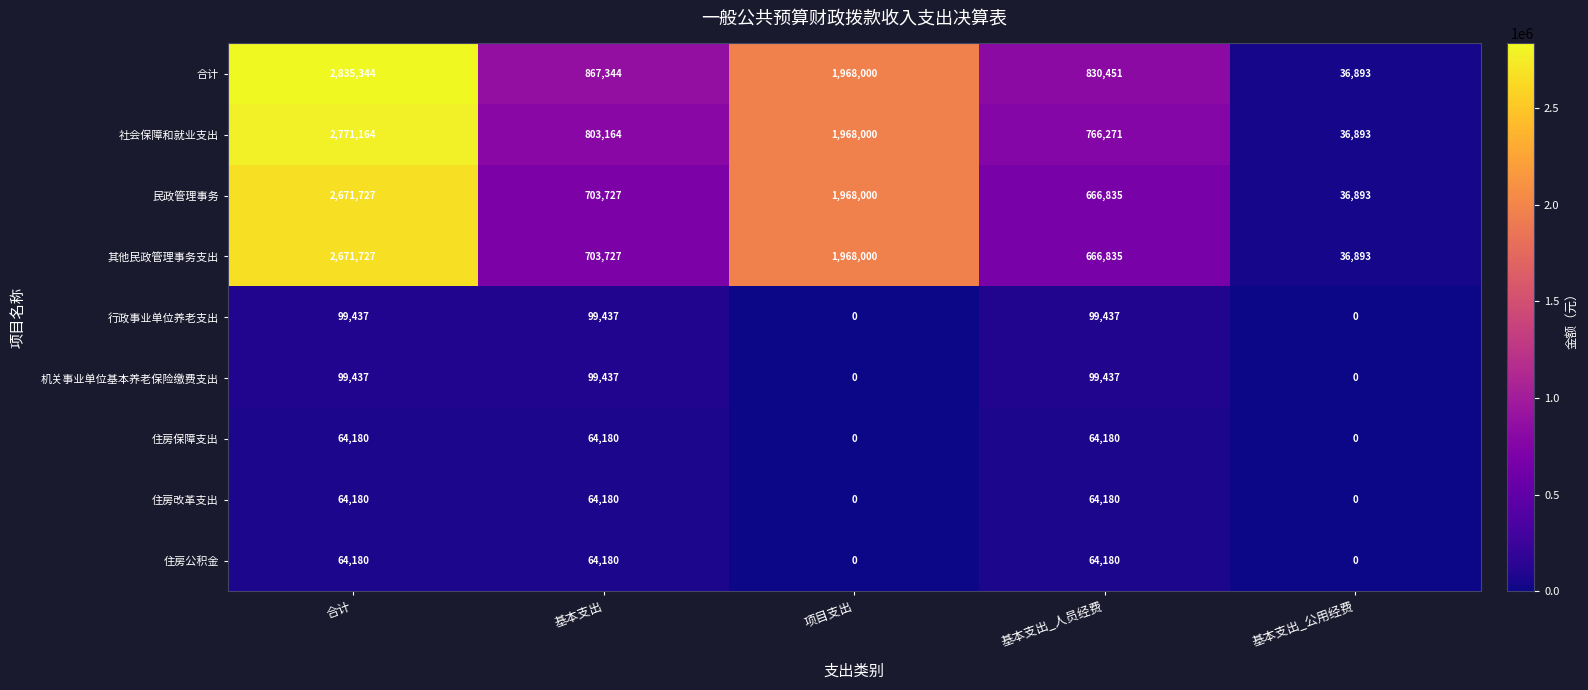

At which category does the chart reach its peak across all series?

合计